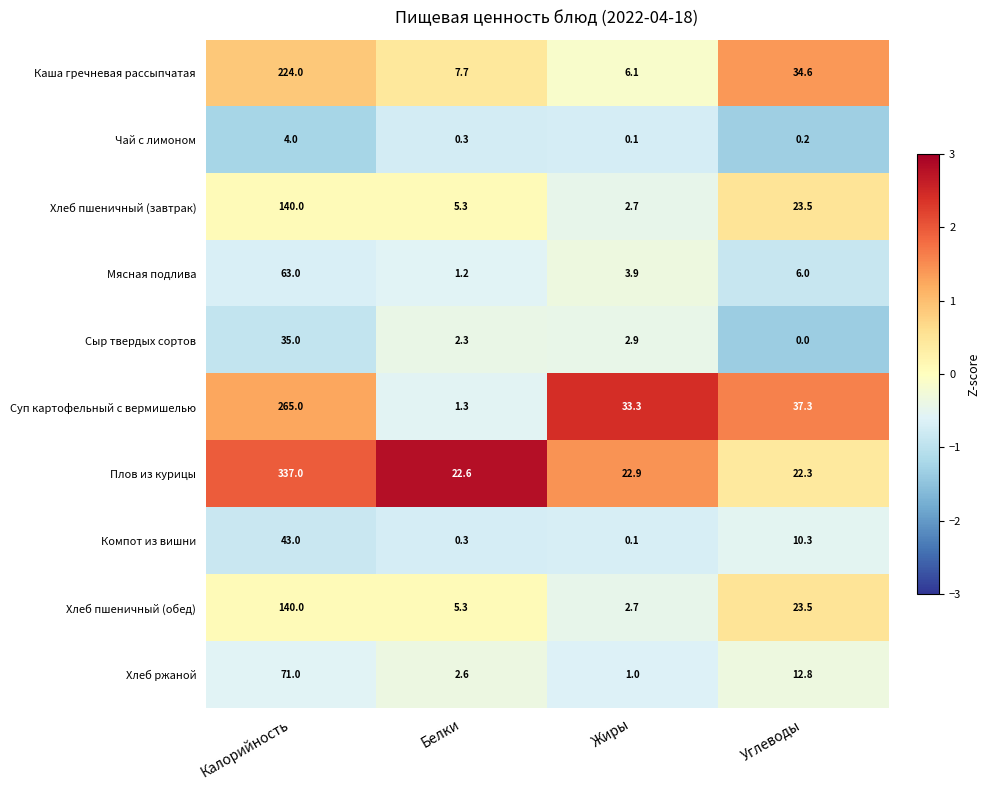

The Хлеб ржаной series shows 71.0 at Калорийность. True or false?

True